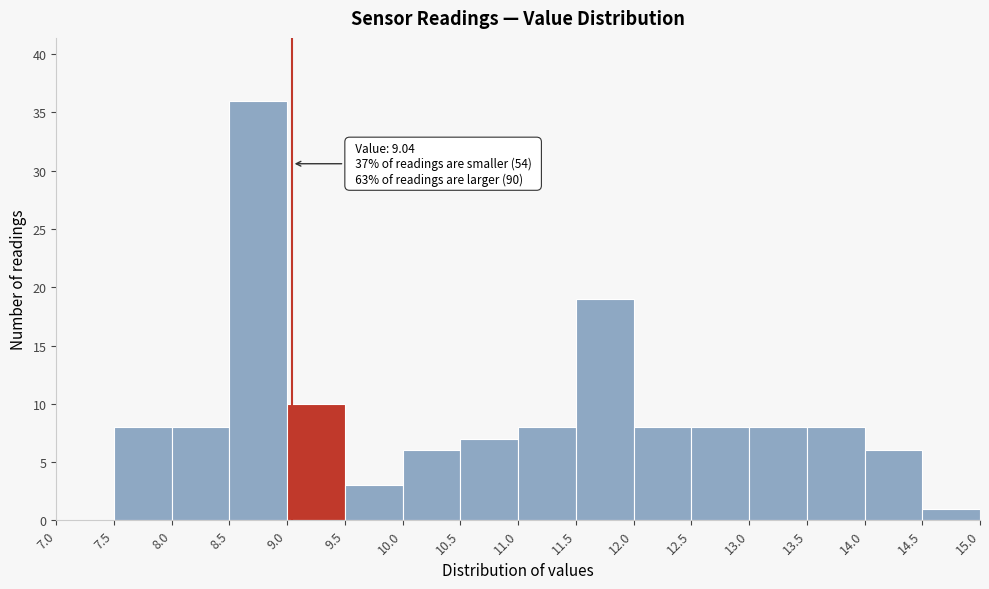

Over which range of the x-axis is the bar tallest?

8.5 to 9.0